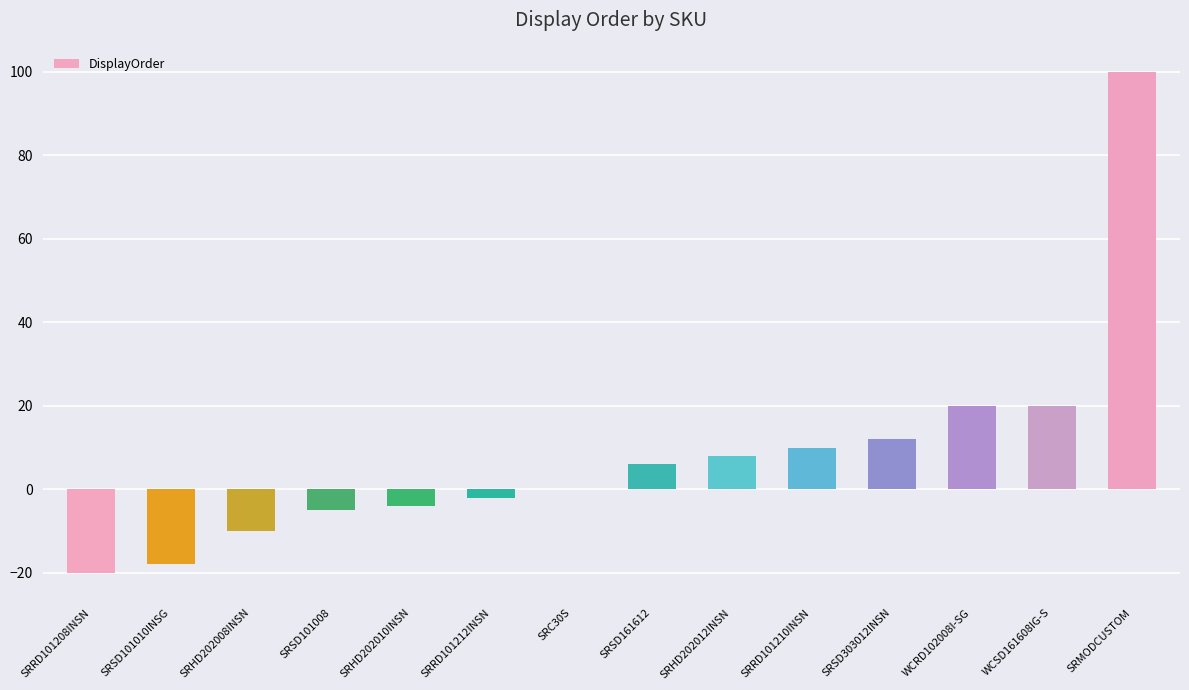

What value does the data have at SRHD202008INSN?

-10